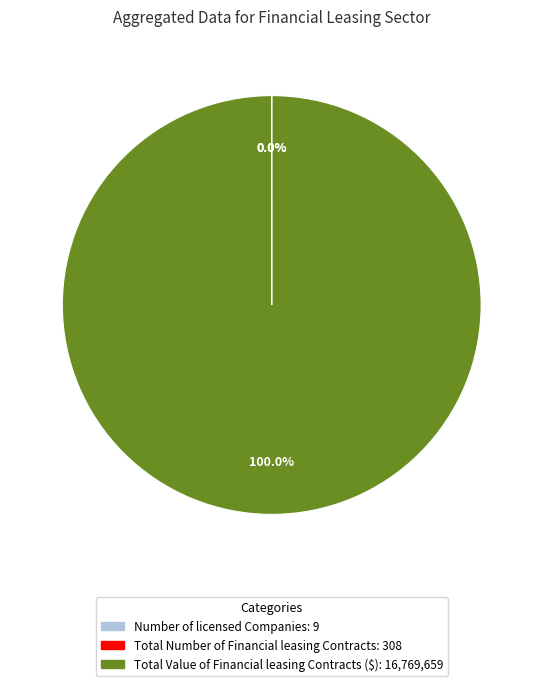

What is the largest slice in the pie chart?

Total Value of Financial leasing Contracts ($)